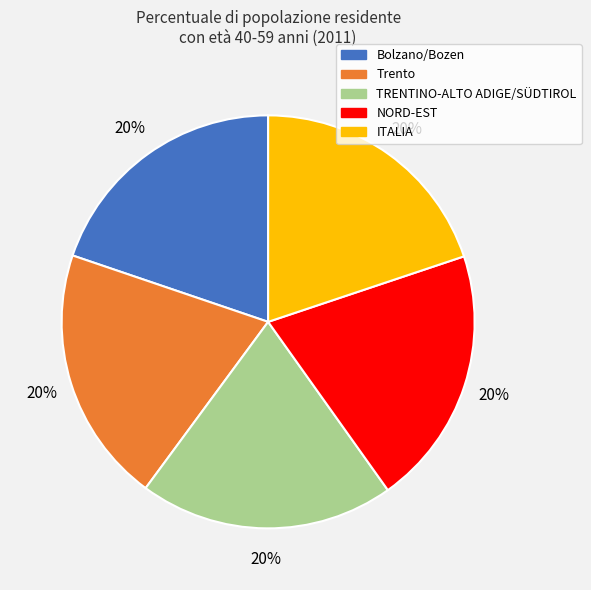

Approximately how many times larger is the value at Bolzano/Bozen compared to ITALIA?

1.0